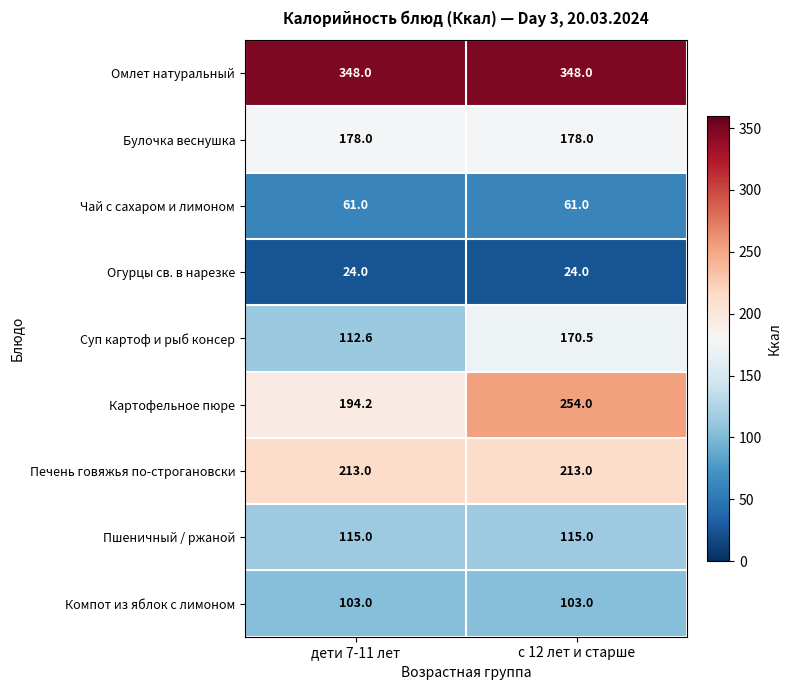

Which series has the widest spread of values?

Картофельное пюре